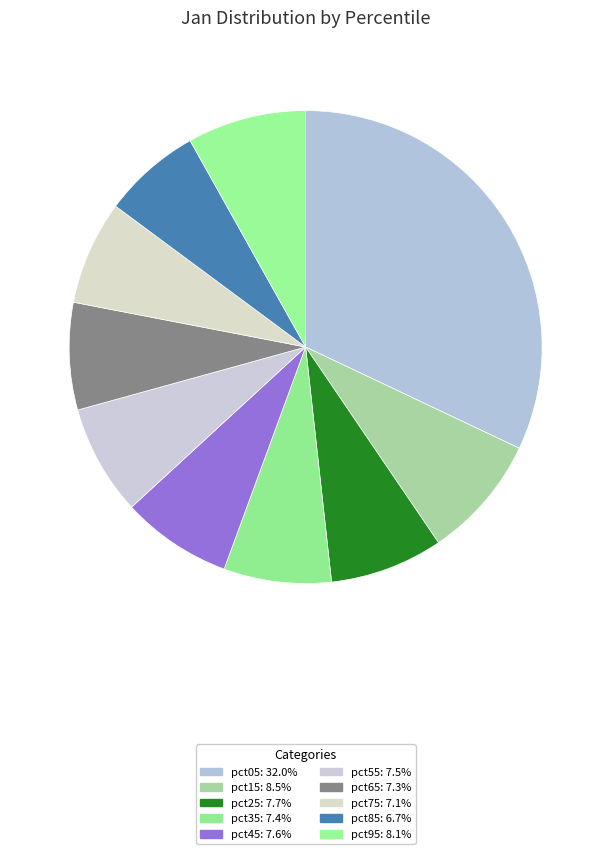

Do pct05 and pct45 together represent more than half of the pie?

No